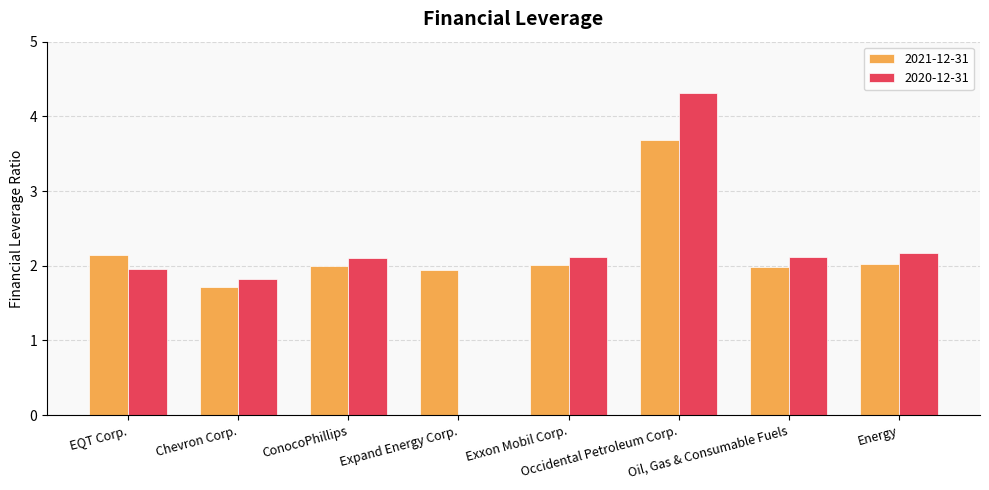

The 2020-12-31 series shows 0.0 at Expand Energy Corp.. True or false?

True